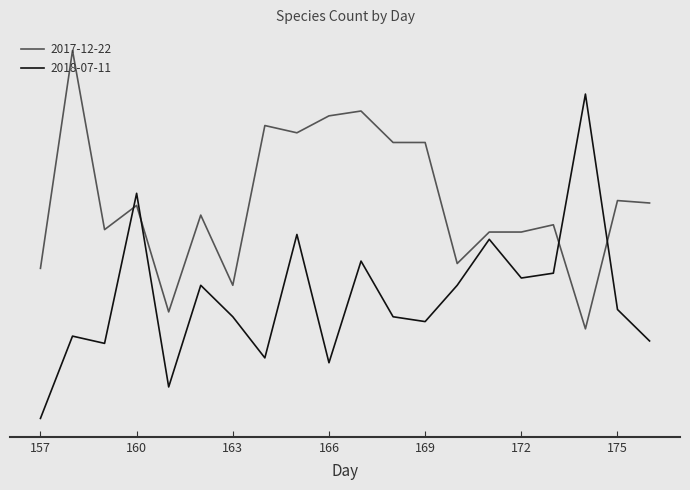

What are all the series names shown in the legend?

2017-12-22, 2018-07-11